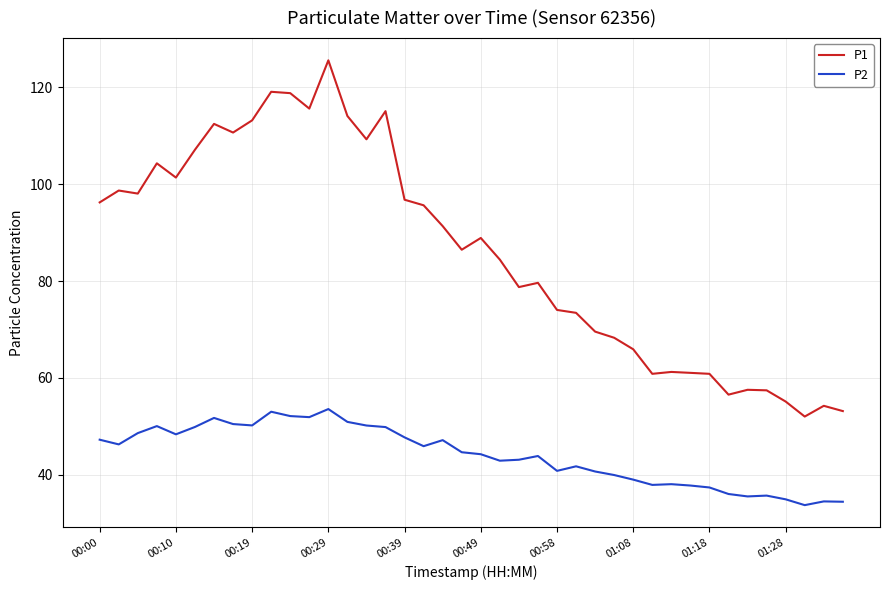

Which series has the largest total across all categories?

P1